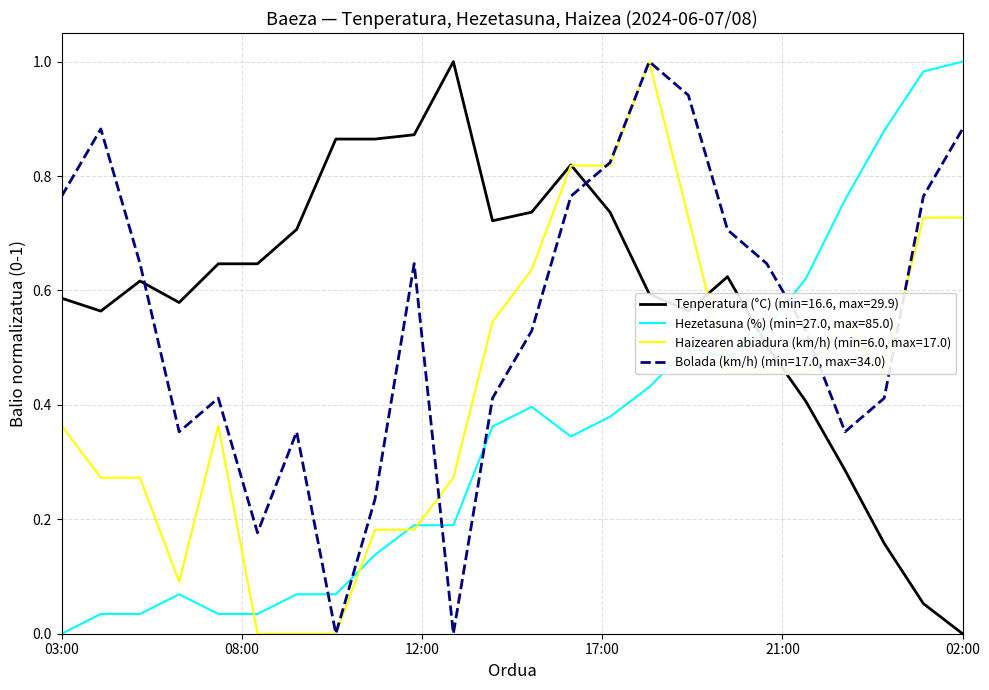

Does the chart have visible grid lines?

Yes